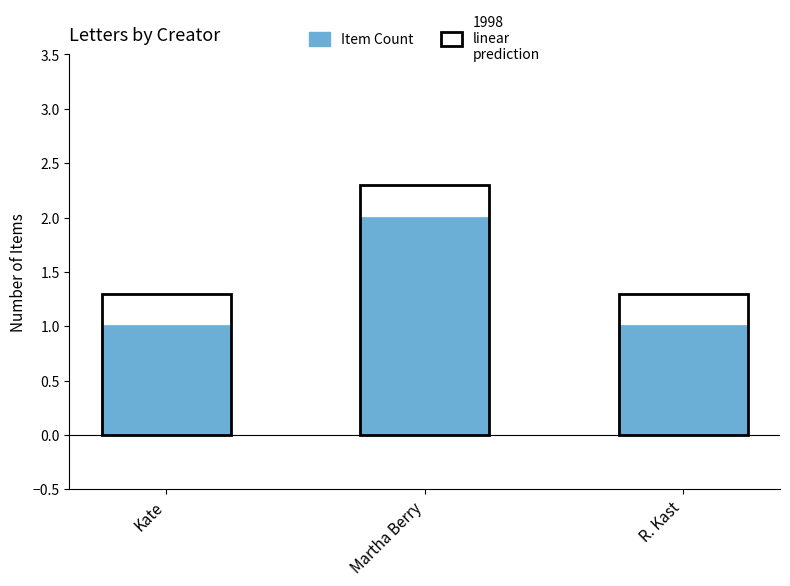

What is the sum of all values?

4